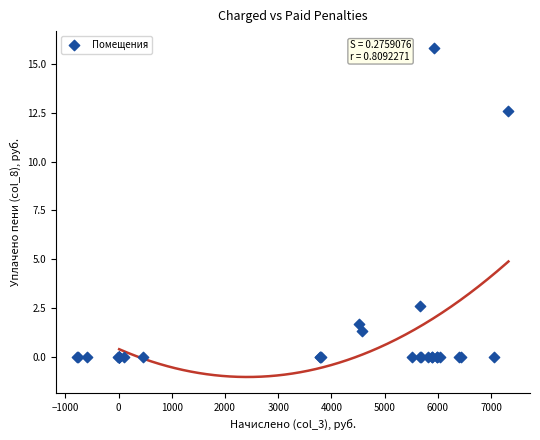

What Y value in the scatter plot is closest to 7?

2.6